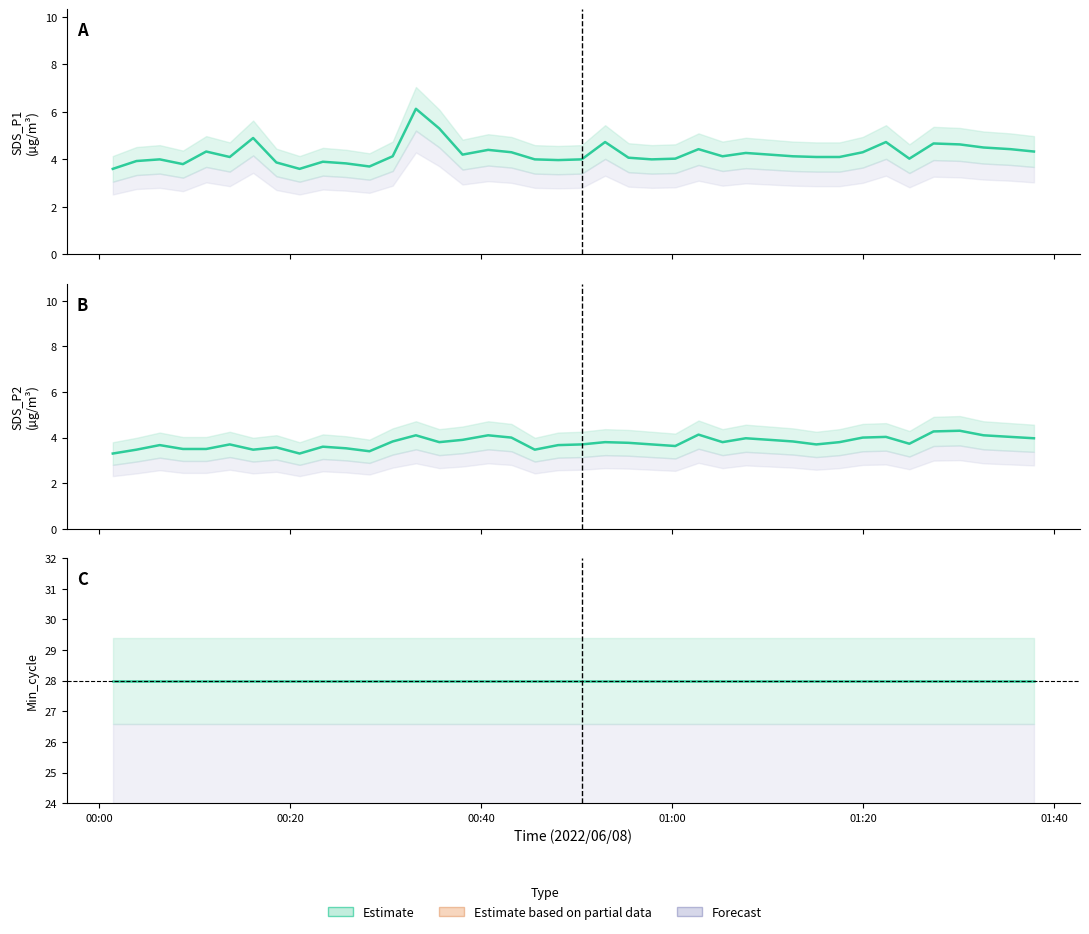

Reading left to right, what are all the values shown in this chart?

SDS_P1: 3.6	3.9	4.0	3.8	4.3	4.1	4.9	3.9	3.6	3.9	3.8	3.7	4.1	6.1	5.3	4.2	4.4	4.3	4.0	4.0	4.0	4.7	4.1	4.0	4.0	4.4	4.1	4.3	4.2	4.1	4.1	4.1	4.3	4.7	4.0	4.7	4.6	4.5	4.4	4.3
SDS_P2: 3.3	3.5	3.7	3.5	3.5	3.7	3.5	3.6	3.3	3.6	3.5	3.4	3.8	4.1	3.8	3.9	4.1	4.0	3.5	3.7	3.7	3.8	3.8	3.7	3.6	4.1	3.8	4.0	3.9	3.8	3.7	3.8	4.0	4.0	3.7	4.3	4.3	4.1	4.0	4.0